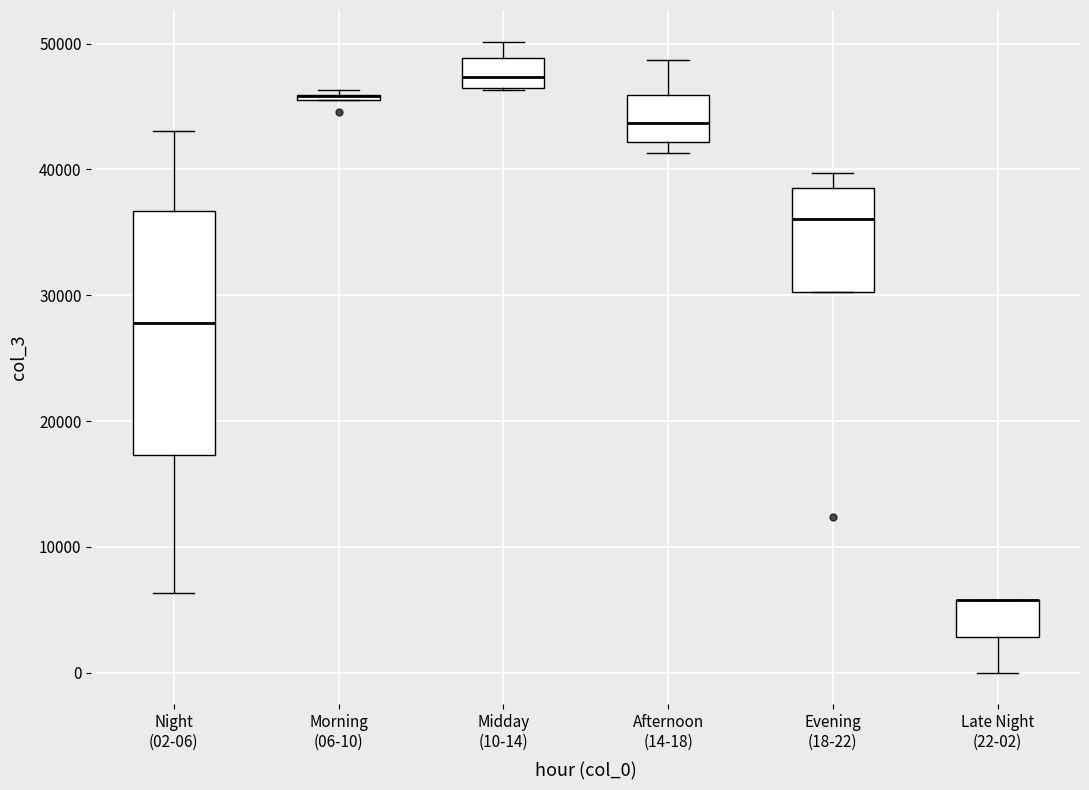

Which box is the tallest, from its lower edge to its upper edge?

Night (02-06)